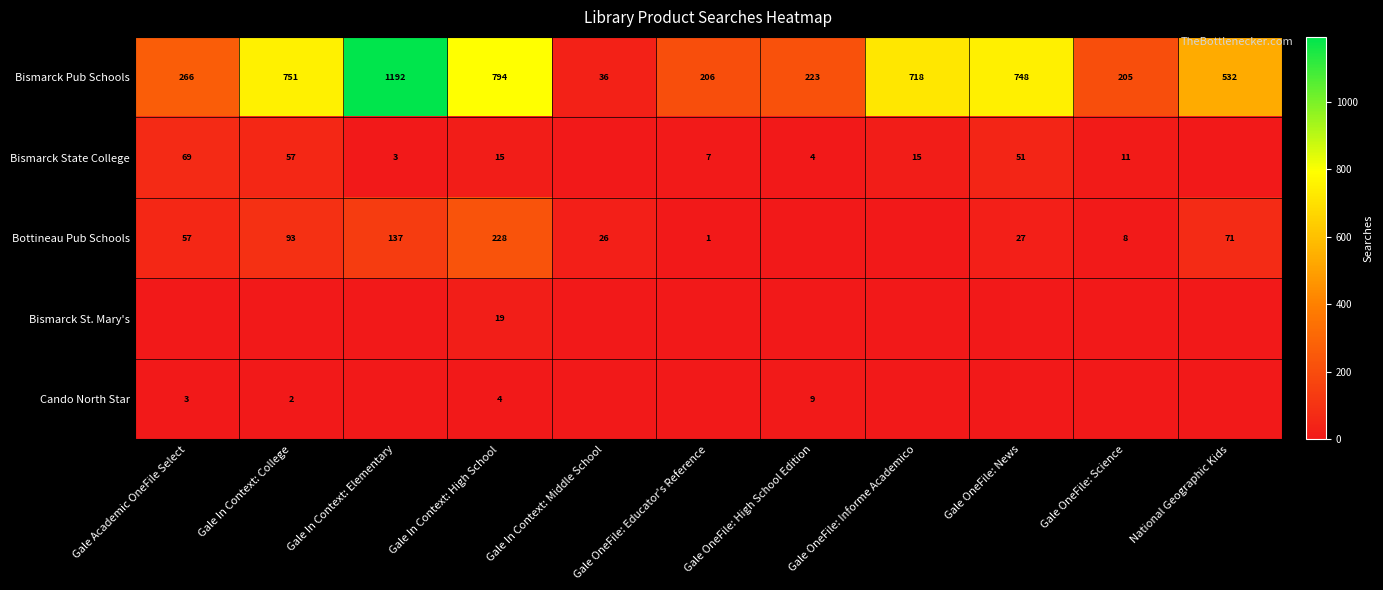

List the labels in order of Bismarck Pub Schools value, largest first.

Gale In Context: Elementary, Gale In Context: High School, Gale In Context: College, Gale OneFile: News, Gale OneFile: Informe Academico, National Geographic Kids, Gale Academic OneFile Select, Gale OneFile: High School Edition, Gale OneFile: Educator's Reference, Gale OneFile: Science, Gale In Context: Middle School